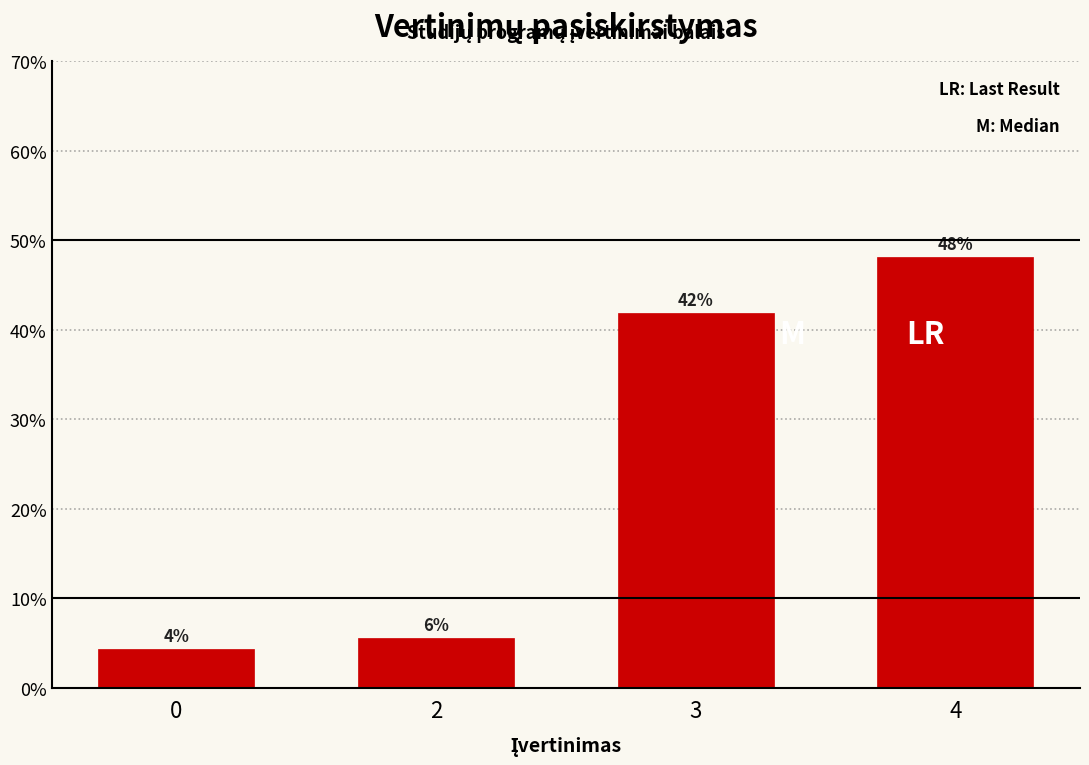

Which label corresponds to the largest value in the chart?

4